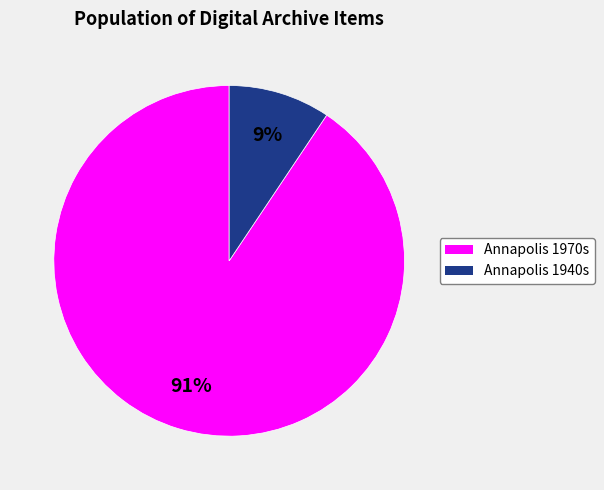

Does any single category account for the majority?

Yes